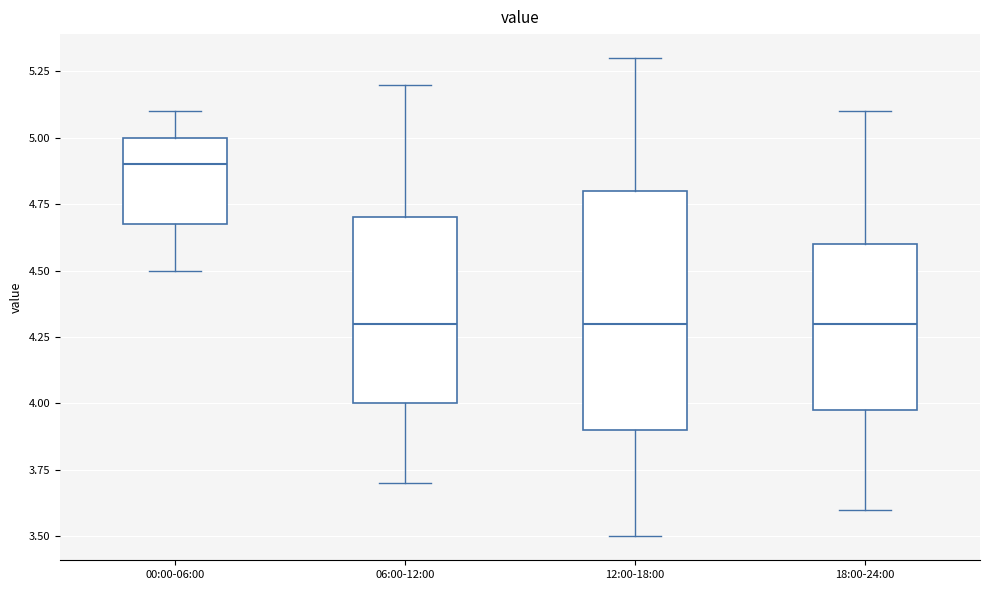

Comparing the boxes themselves (not the whiskers), which one is the tallest?

12:00-18:00